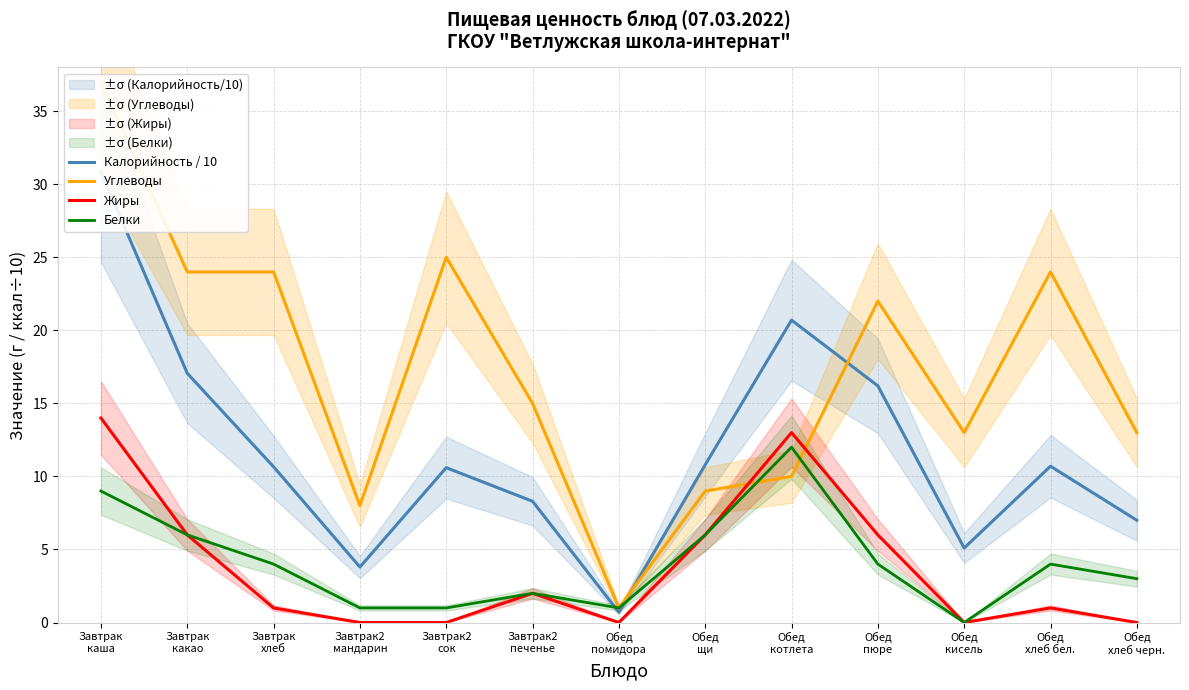

What is the sum of the Калорийность / 10 values at Завтрак
какао and Обед
котлета?

37.8